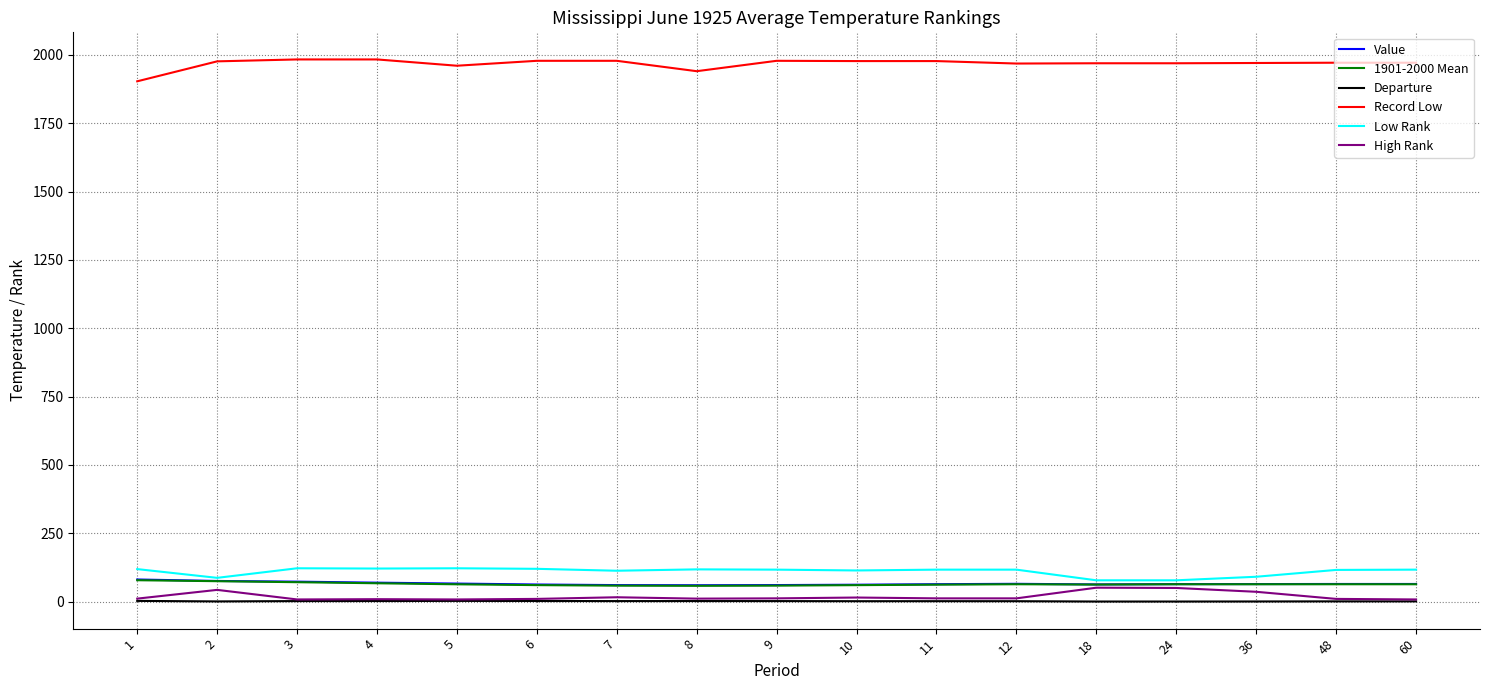

What is the maximum value for Value?

81.0